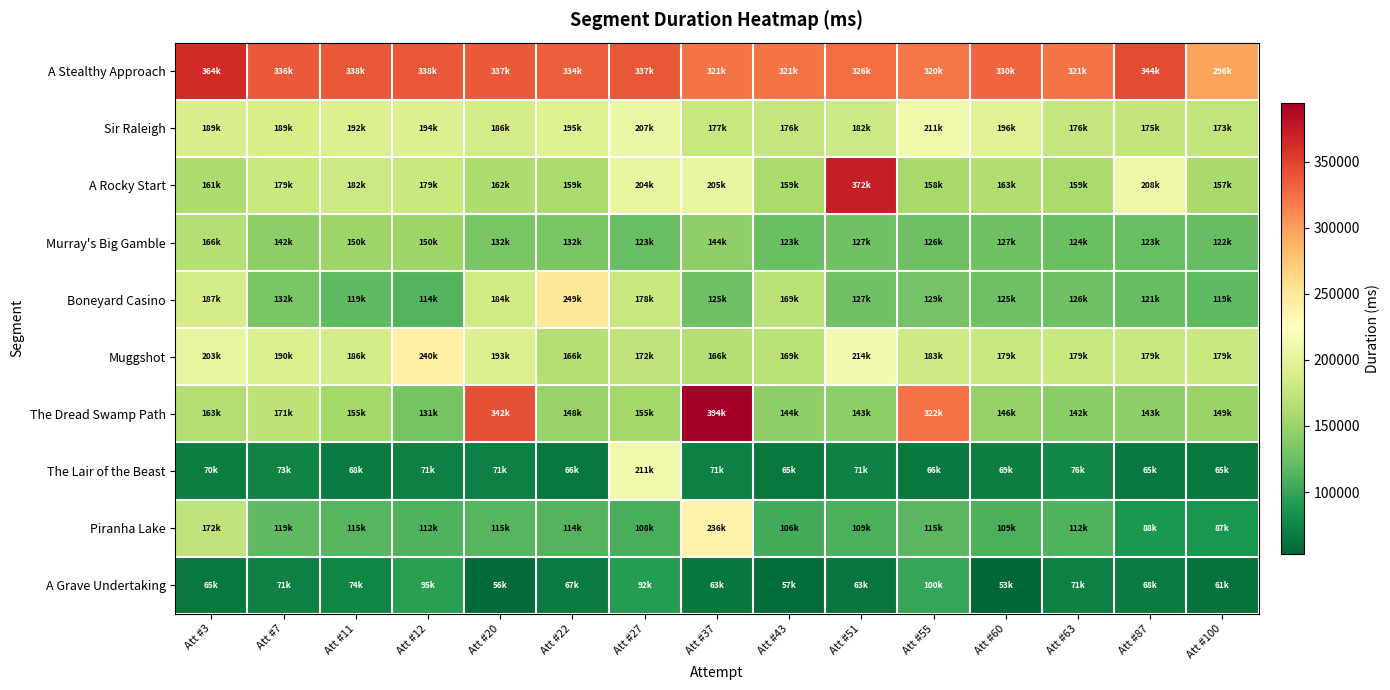

How many distinct data groups are displayed?

10